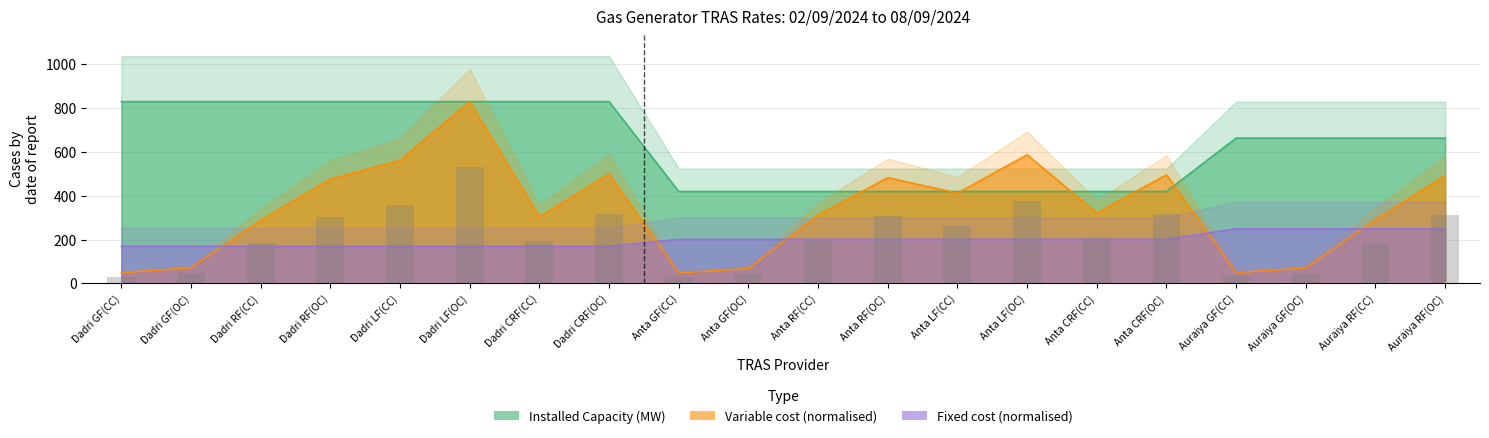

Rank the series by their average value, from lowest to highest.

Fixed cost (Paisa/kWh), Variable cost (Paisa/kWh), Installed Capacity (MW)